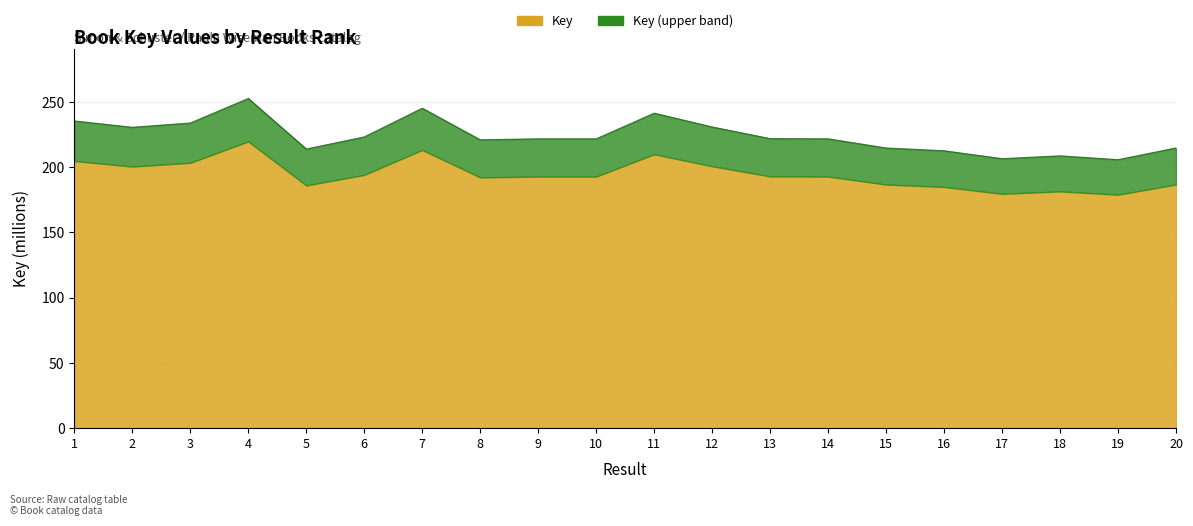

Where is the first local minimum?

2